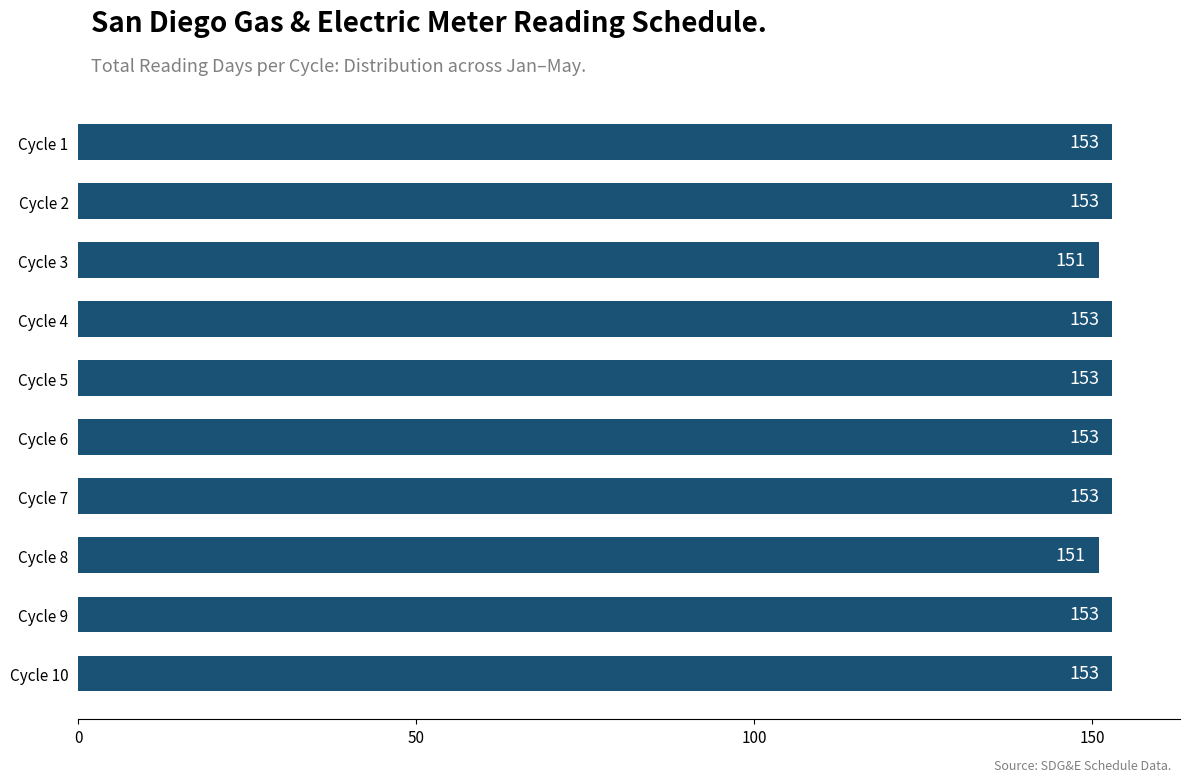

What is the sum of the values at Cycle 5 and Cycle 10?

306